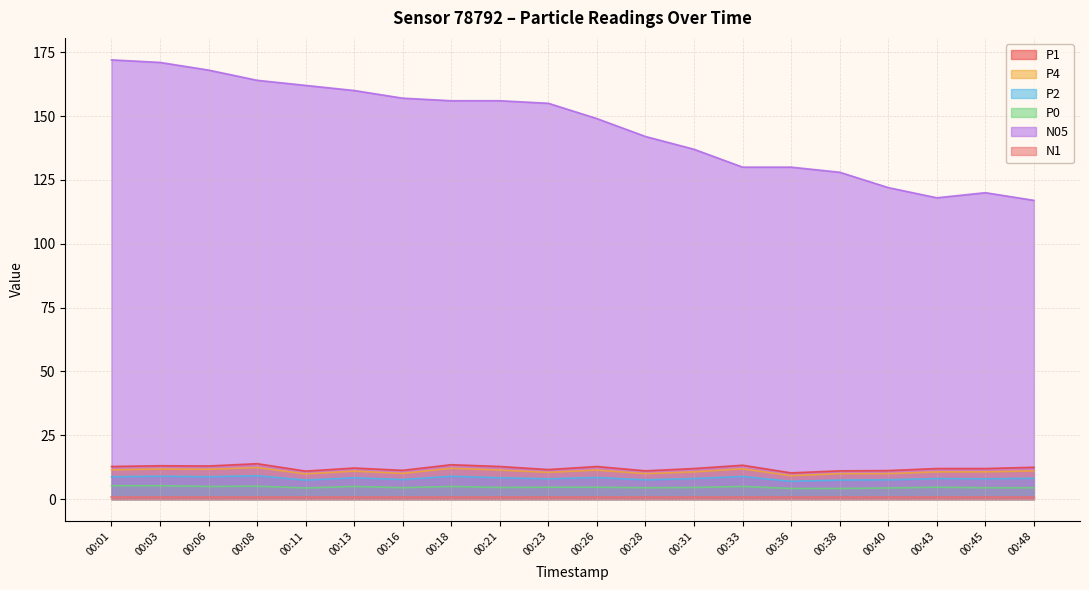

What is the difference between the maximum and minimum values in the N05 series?

55.0